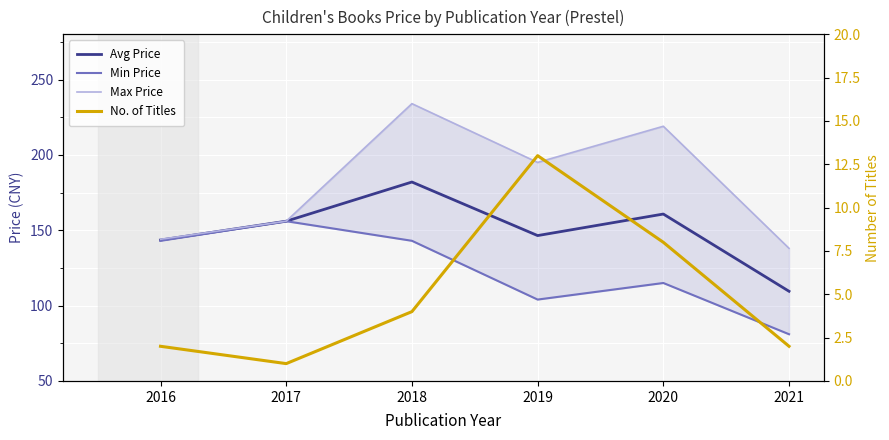

Reading right to left, list all the values displayed in this chart.

Avg Price: 2021=109.5	2020=160.8	2019=146.5	2018=182.0	2017=156.0	2016=143.5
Min Price: 2021=81.0	2020=115.0	2019=104.0	2018=143.0	2017=156.0	2016=143.0
Max Price: 2021=138.0	2020=219.0	2019=195.0	2018=234.0	2017=156.0	2016=144.0
No. of Titles: 2021=2.0	2020=8.0	2019=13.0	2018=4.0	2017=1.0	2016=2.0